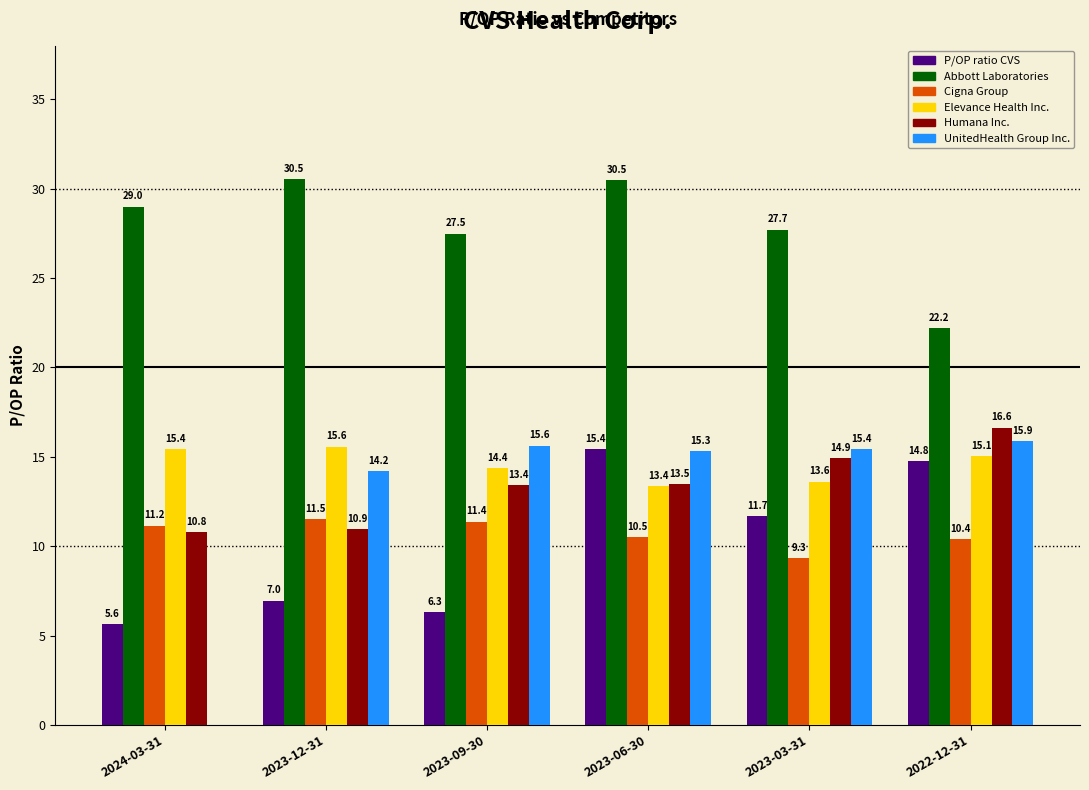

True or false: Abbott Laboratories has a value of 48.2 at 2023-12-31.

False